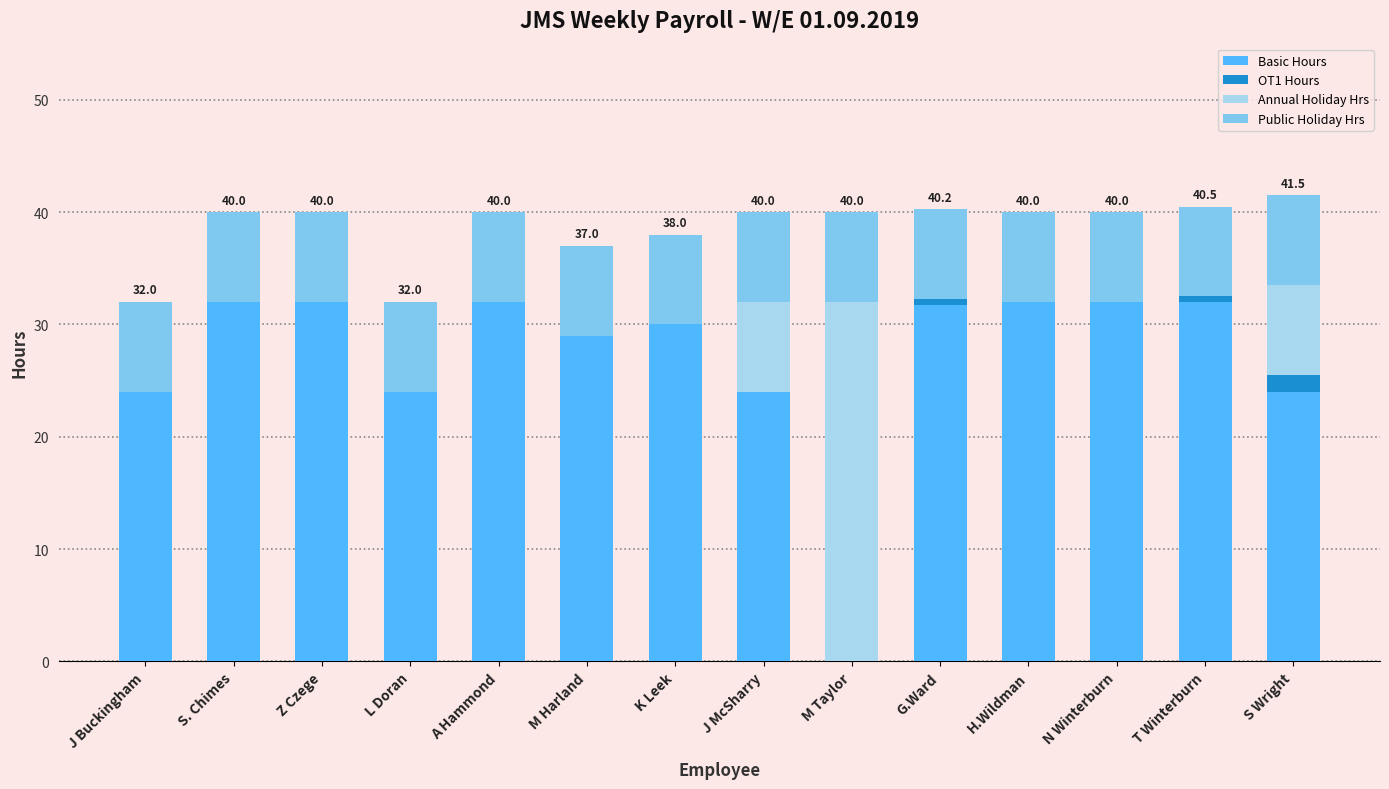

What are all the series names shown in the legend?

Basic Hours, OT1 Hours, Annual Holiday Hrs, Public Holiday Hrs